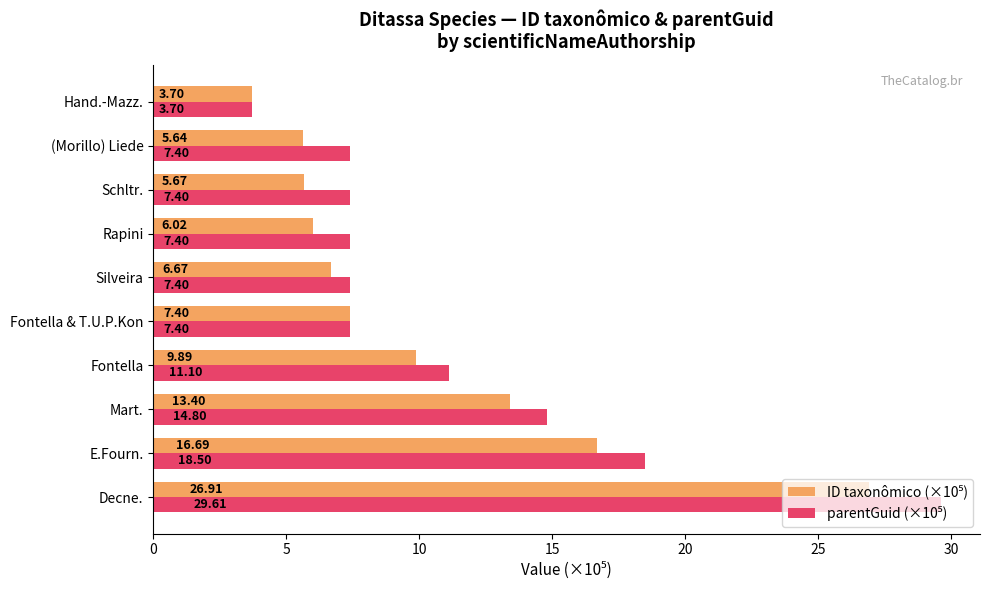

What is the difference between the highest and lowest values at Mart.?

1.4